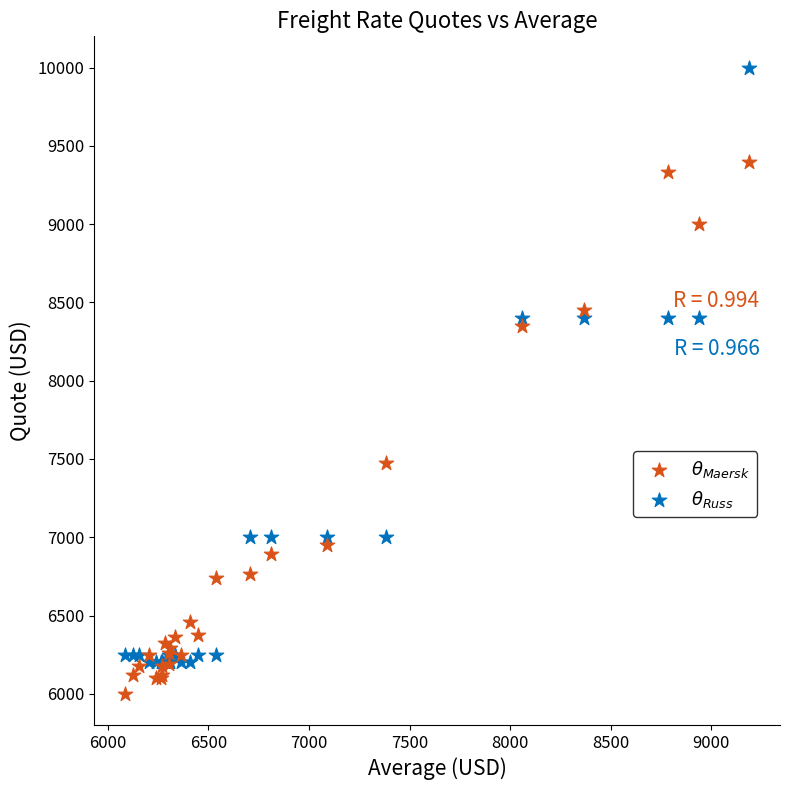

What are all the series names shown in the legend?

$\theta_{Maersk}$, $\theta_{Russ}$